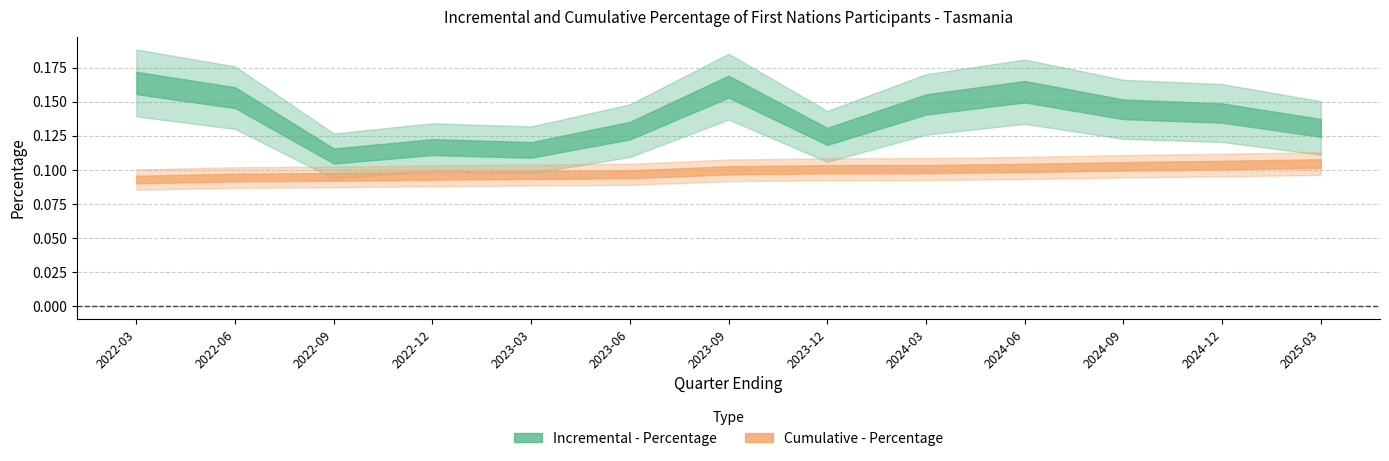

What is the lowest value of the Incremental - Percentage series?

0.1